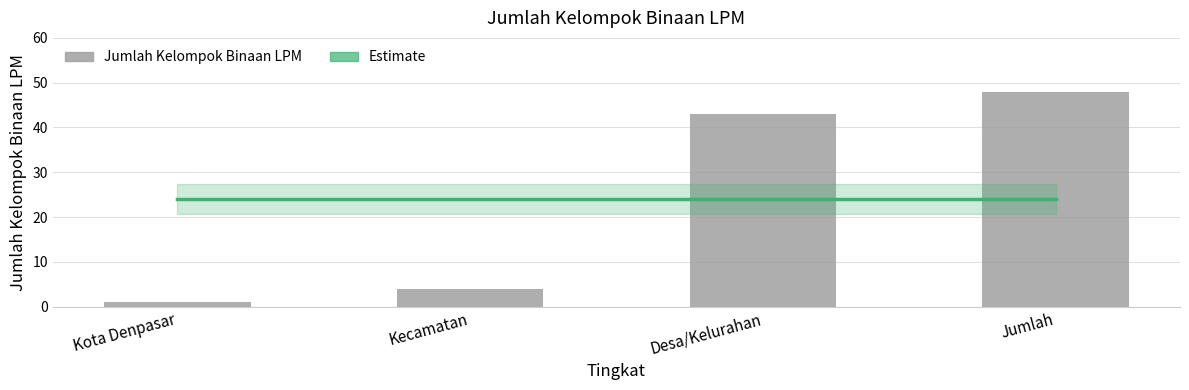

What is the spread (max minus min) of values at Jumlah?

24